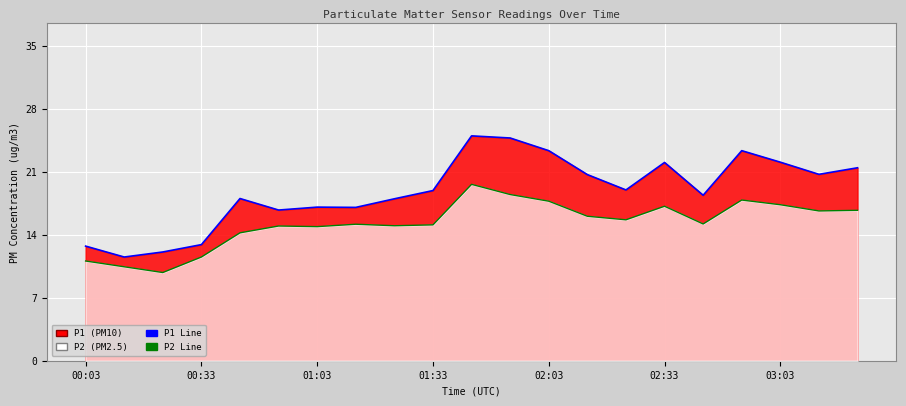

What value does the P1 Line series have at 8?

18.3